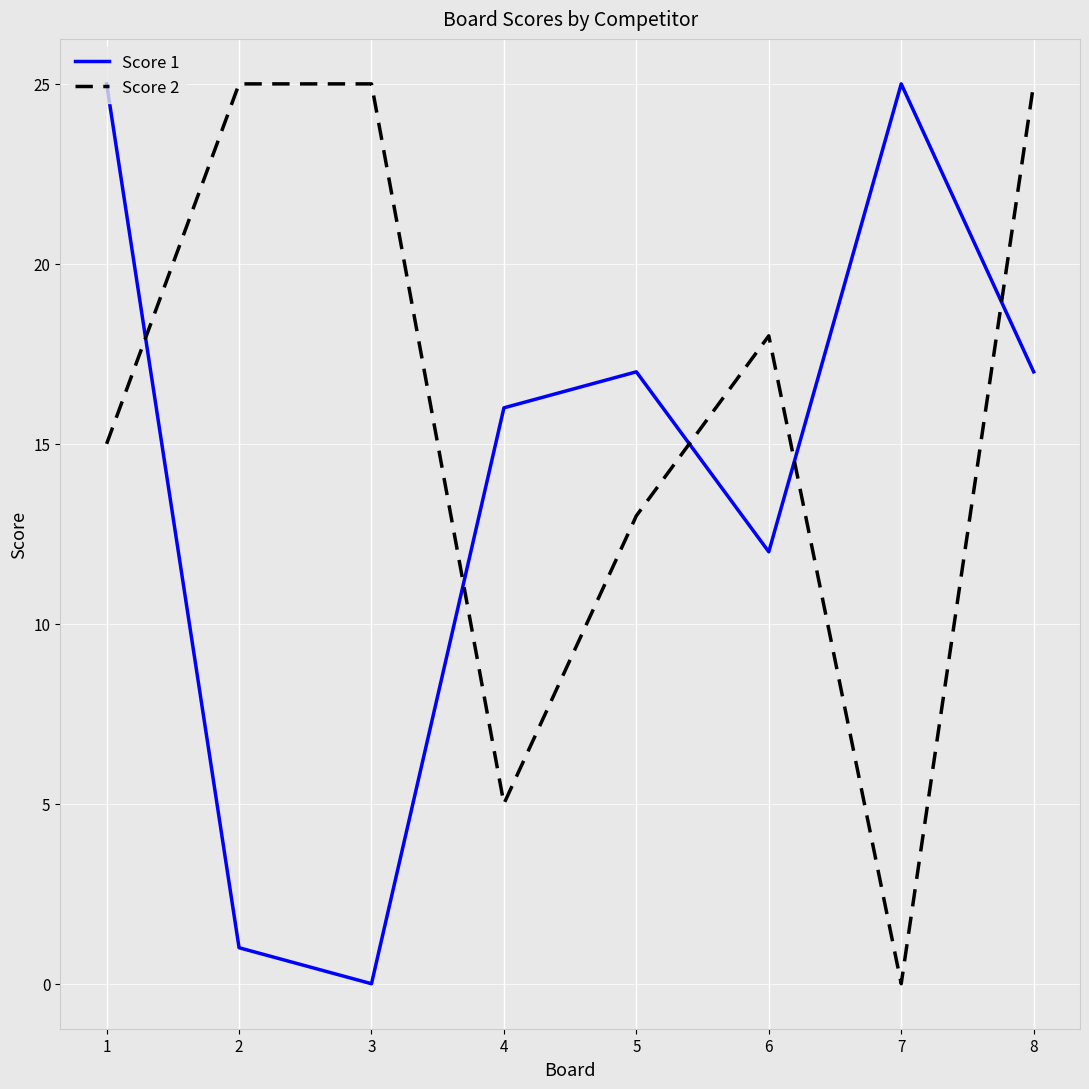

What value does the Score 1 series have at 4, to the nearest 5?

15